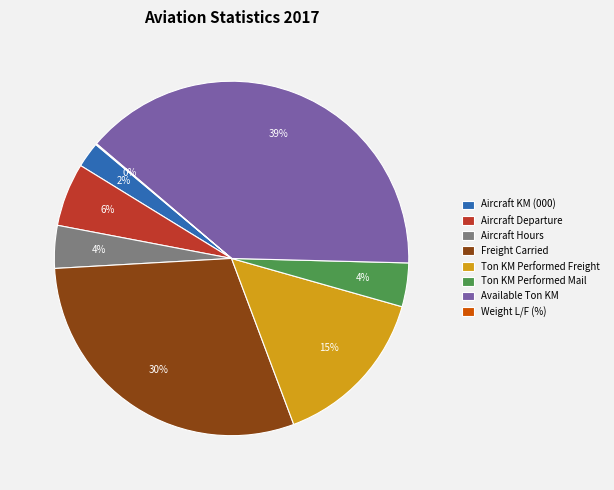

Is there a majority slice in this chart?

No